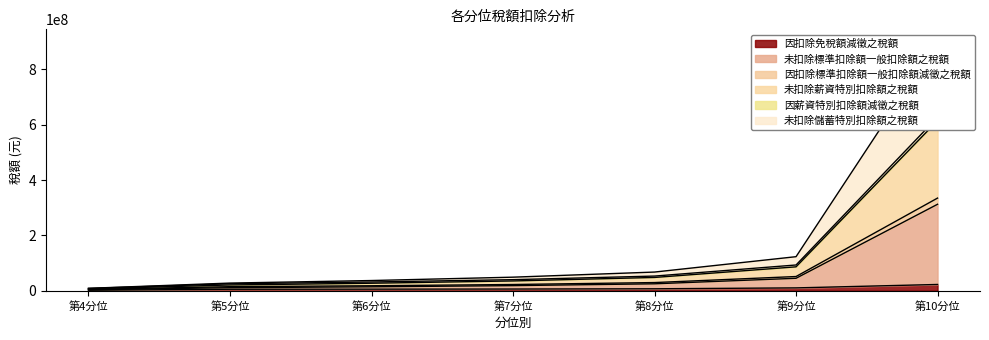

True or false: 未扣除標準扣除額一般扣除額之稅額 has a value of 9095006 at 第4分位.

True